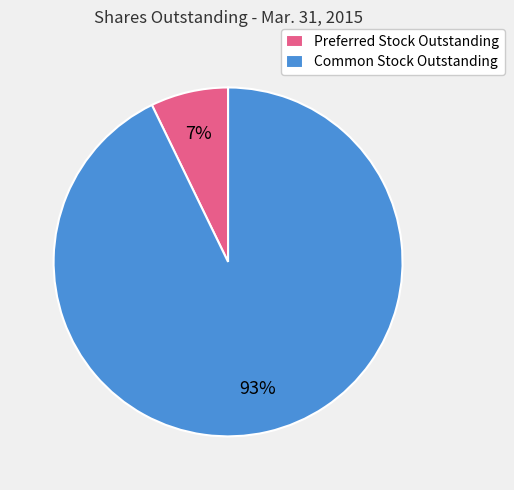

Does any single category account for the majority?

Yes